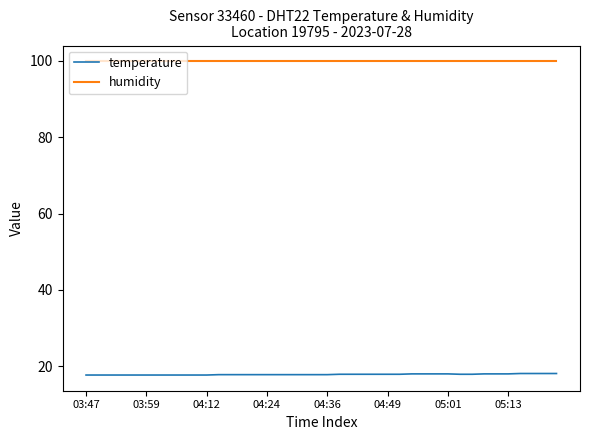

Which series has the largest total across all categories?

humidity